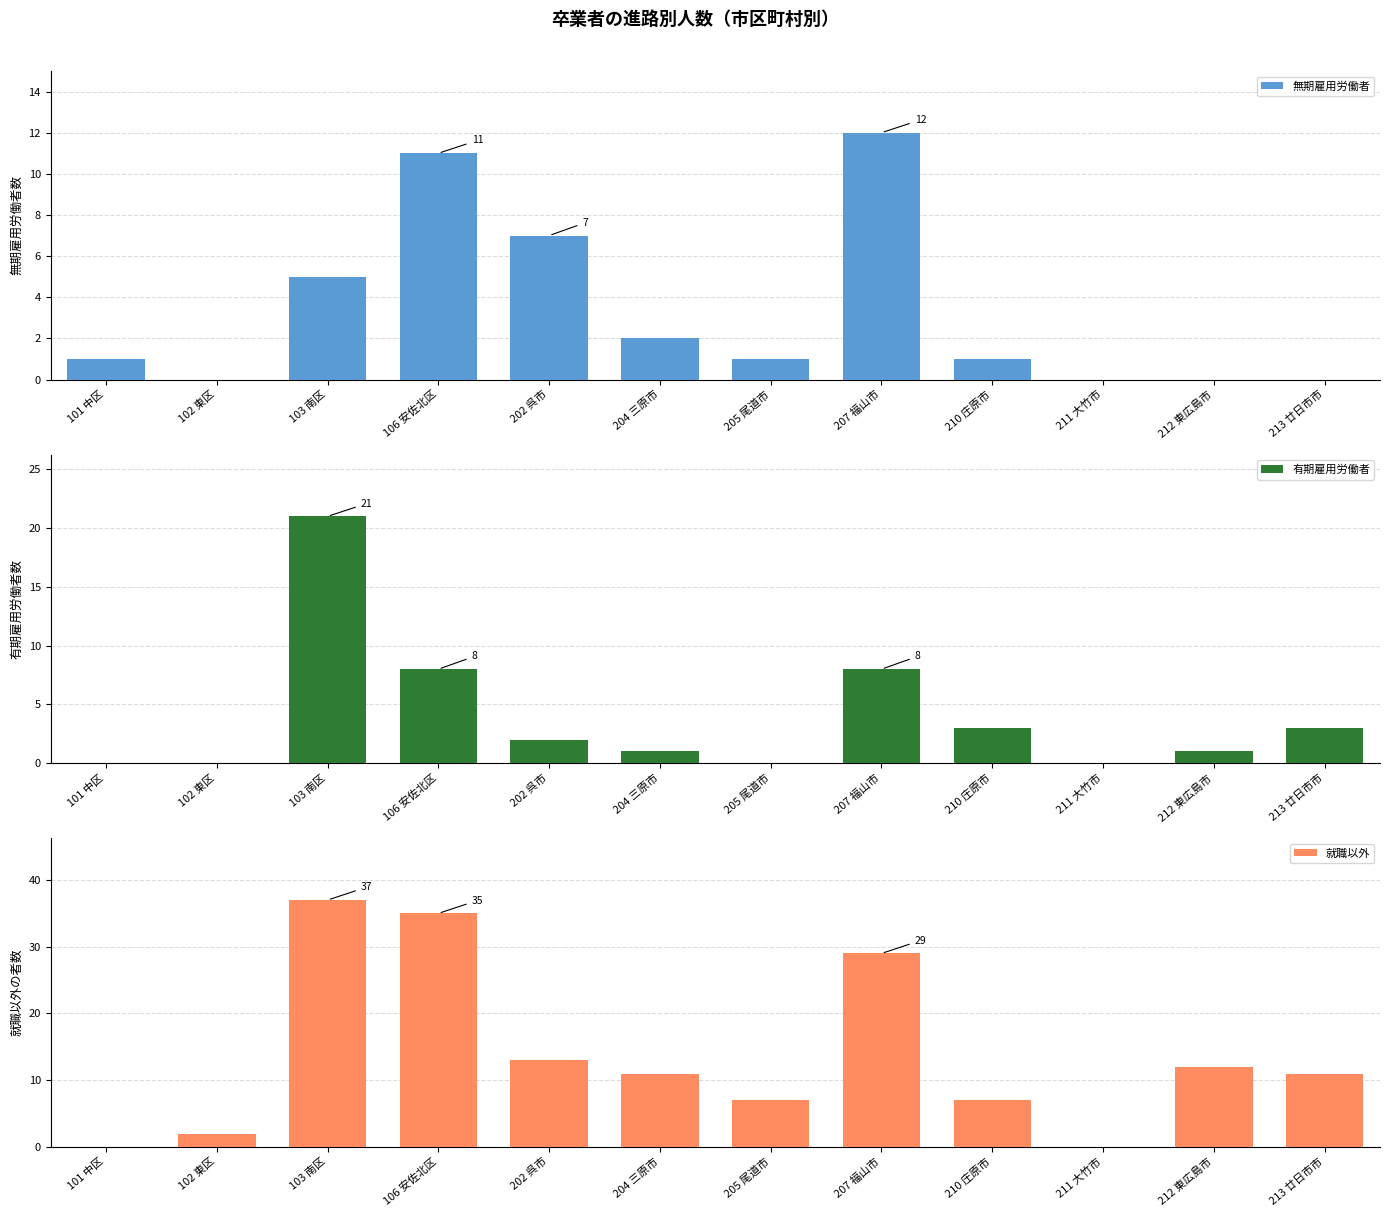

Is it true that 無期雇用労働者 equals 5 at 213 廿日市市?

False